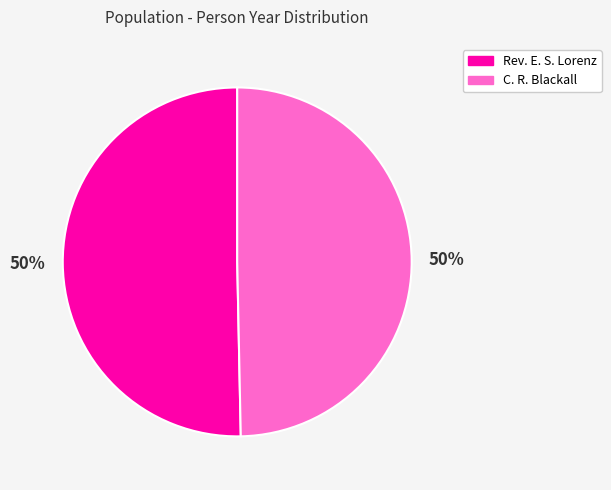

Combined, do C. R. Blackall and Rev. E. S. Lorenz account for over 50%?

Yes